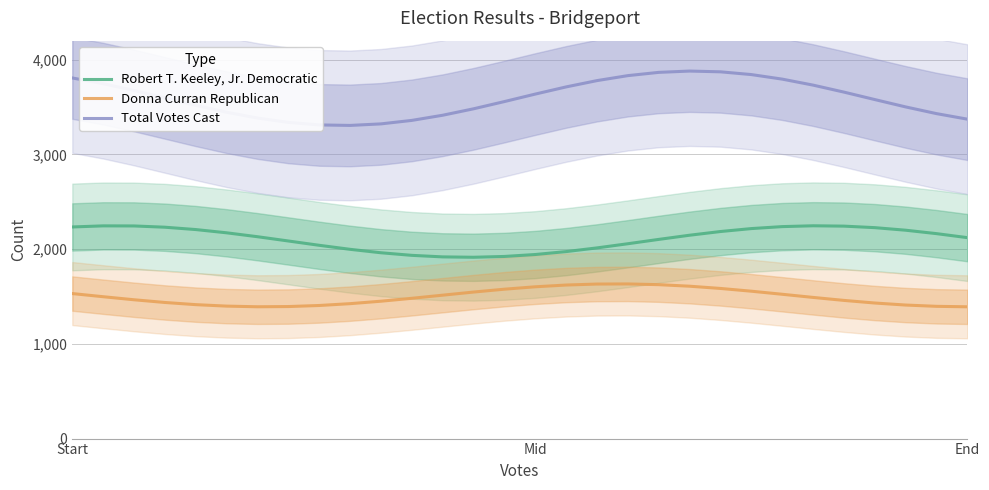

True or false: Donna Curran Republican has a value of 2569.3 at Start.

False